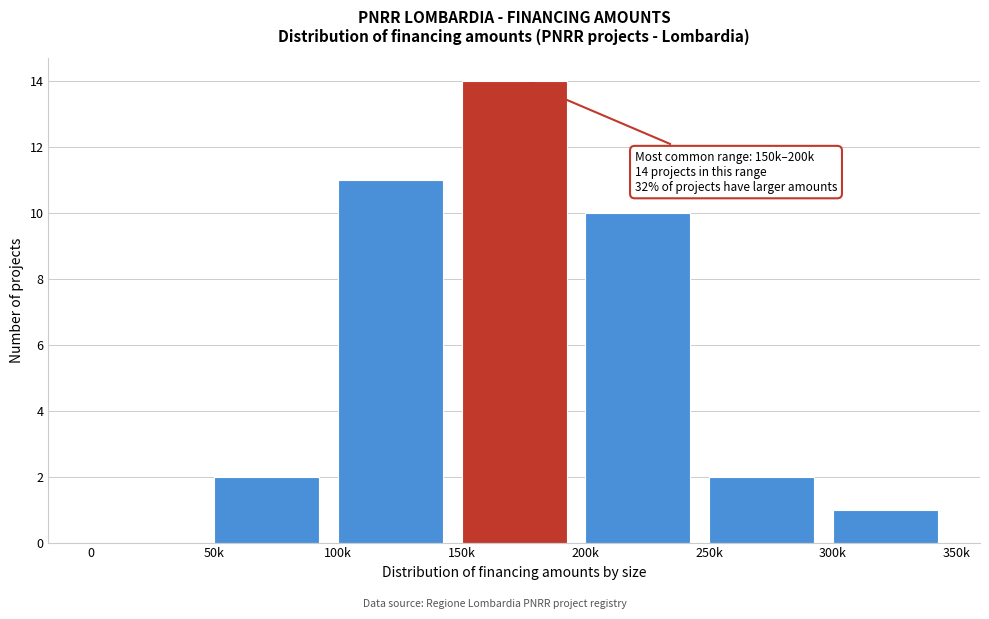

Reading right to left, list all the values displayed in this chart.

300k=1	250k=2	200k=10	150k=14	100k=11	50k=2	0=0